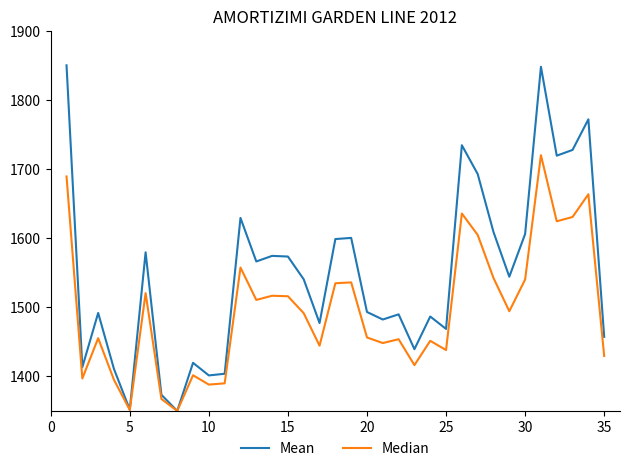

What is the minimum value shown in the chart?

1350.0